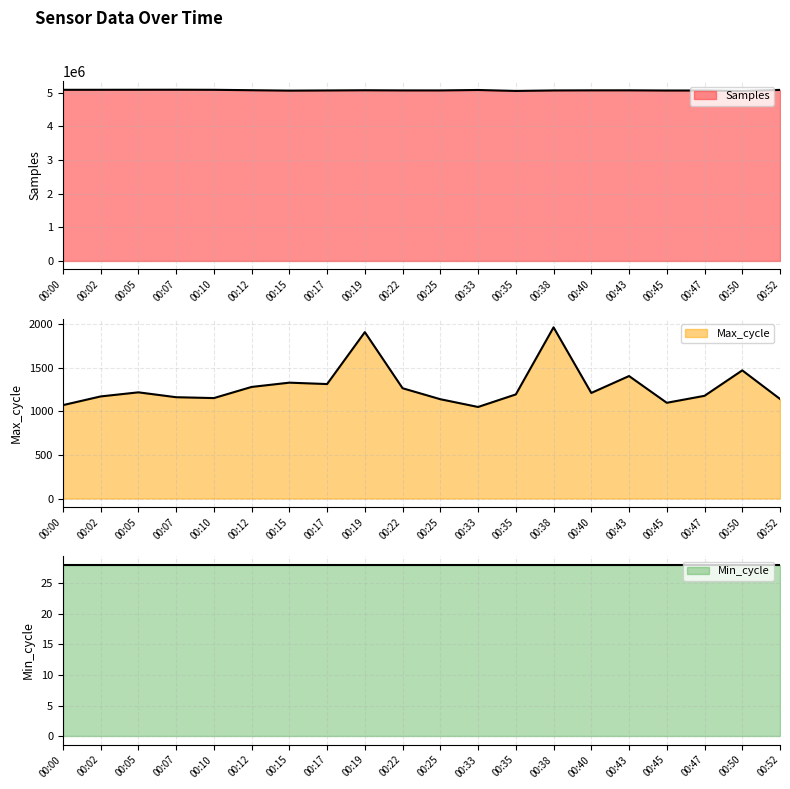

Count the number of categories in the chart.

20